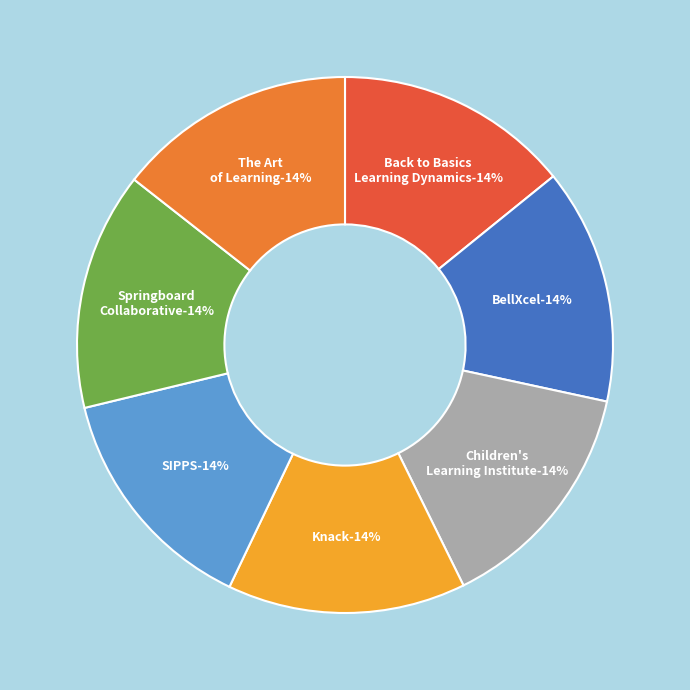

The Children's Learning Institute slice represents 2% of the pie. True or false?

False